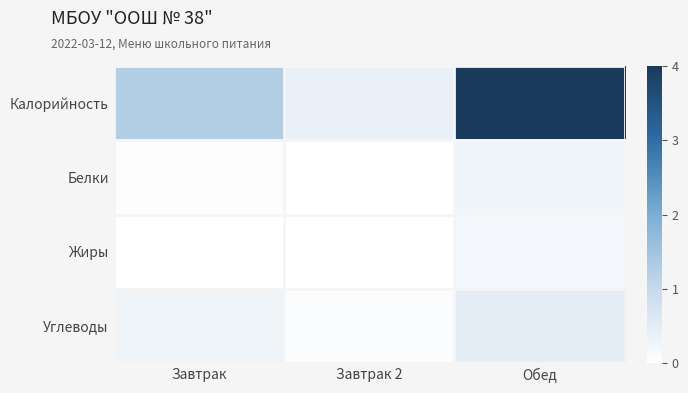

Reading left to right, extract all data points from this chart.

Калорийность: Завтрак=1.3	Завтрак 2=0.4	Обед=4.0
Белки: Завтрак=0.0	Завтрак 2=0.0	Обед=0.3
Жиры: Завтрак=0.0	Завтрак 2=0.0	Обед=0.2
Углеводы: Завтрак=0.3	Завтрак 2=0.1	Обед=0.5